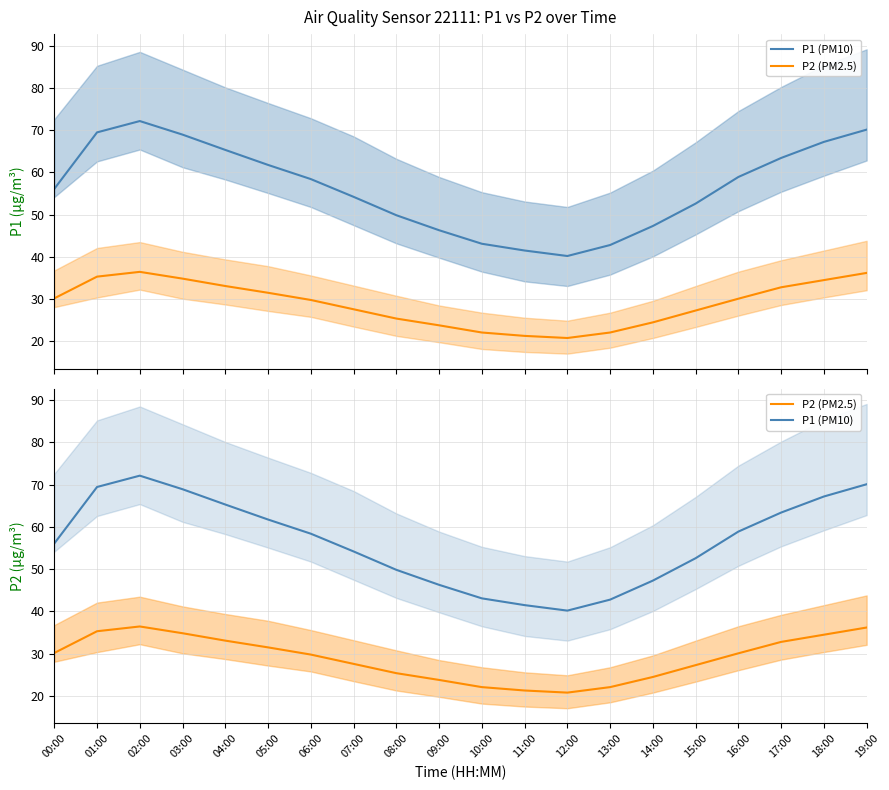

Which category has the highest value in the P2 (PM2.5) series?

02:00